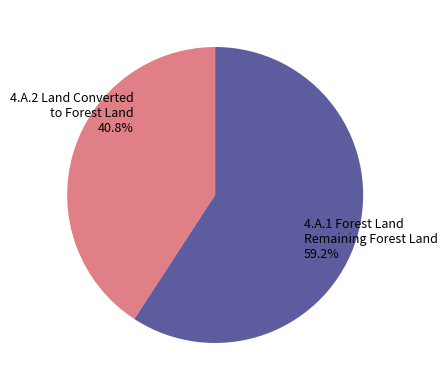

Is there any slice that represents more than half of the pie?

Yes